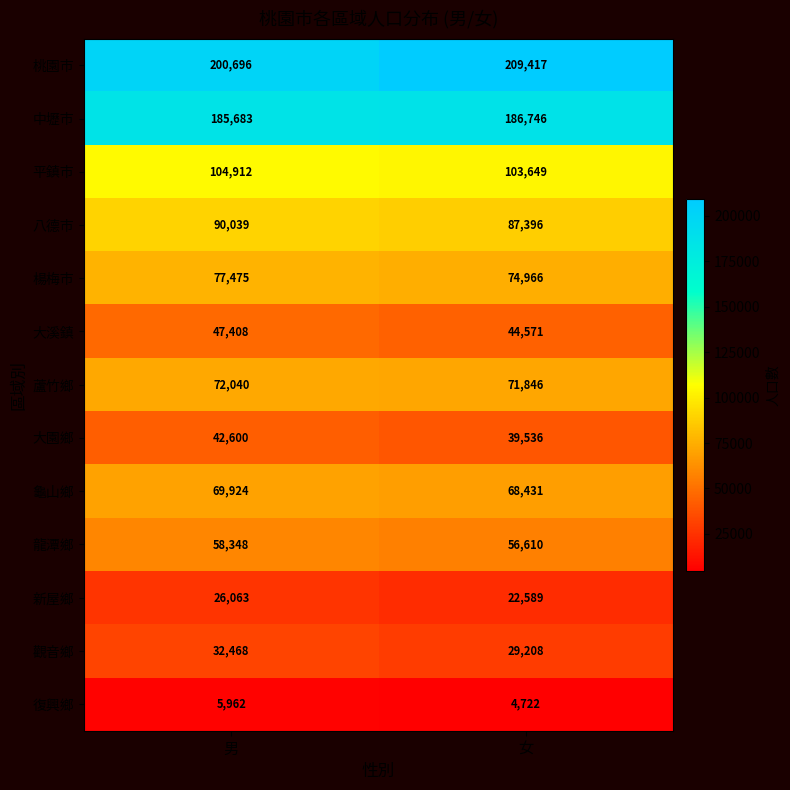

Is it true that 復興鄉 equals 8340 at 女?

False